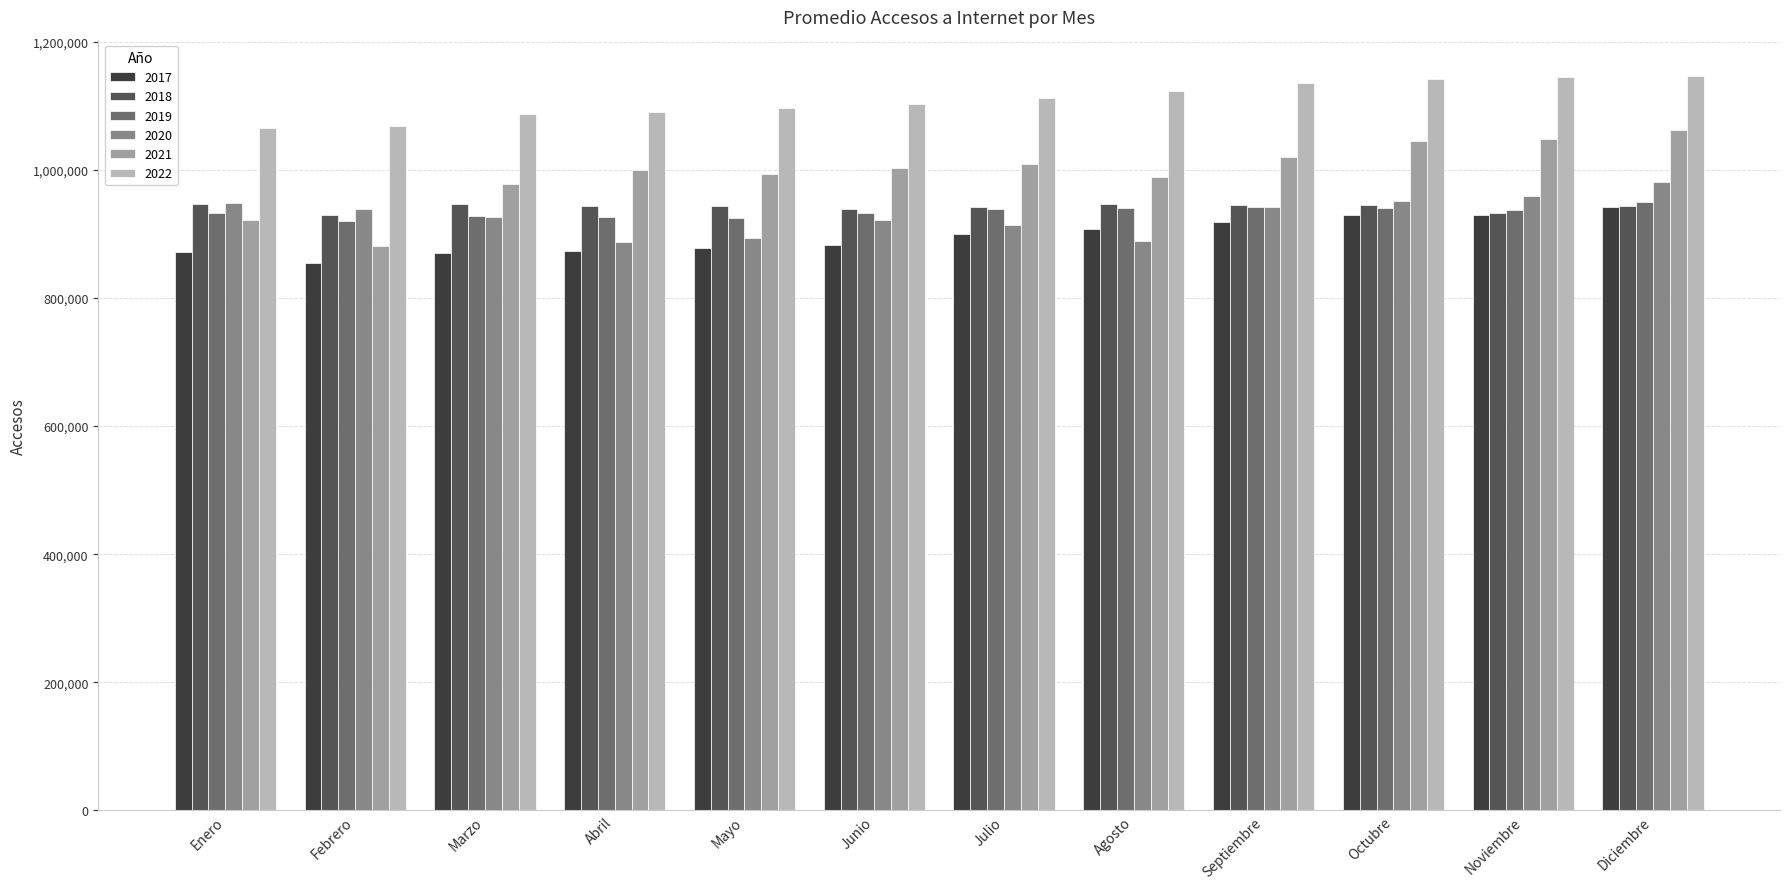

How many data points in 2020 are less than 939189?

6